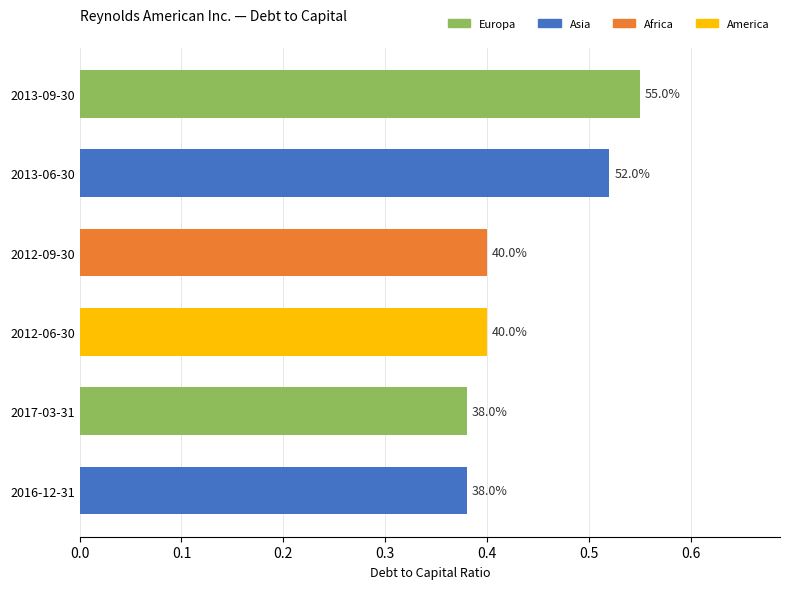

How many bars are there in total?

6